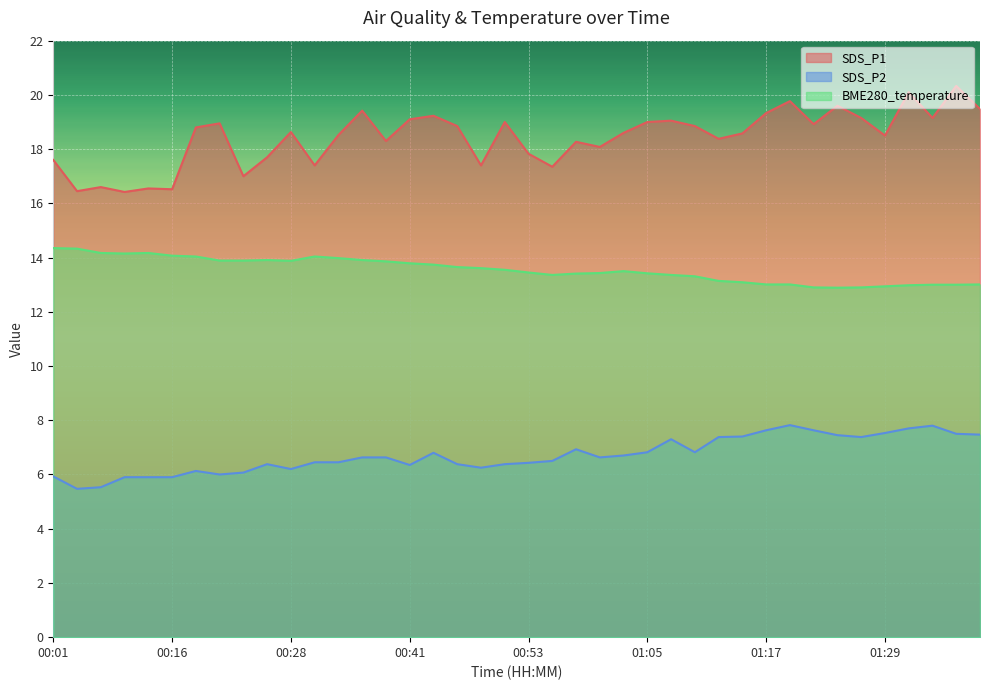

What is the sum of all BME280_temperature values?

542.1